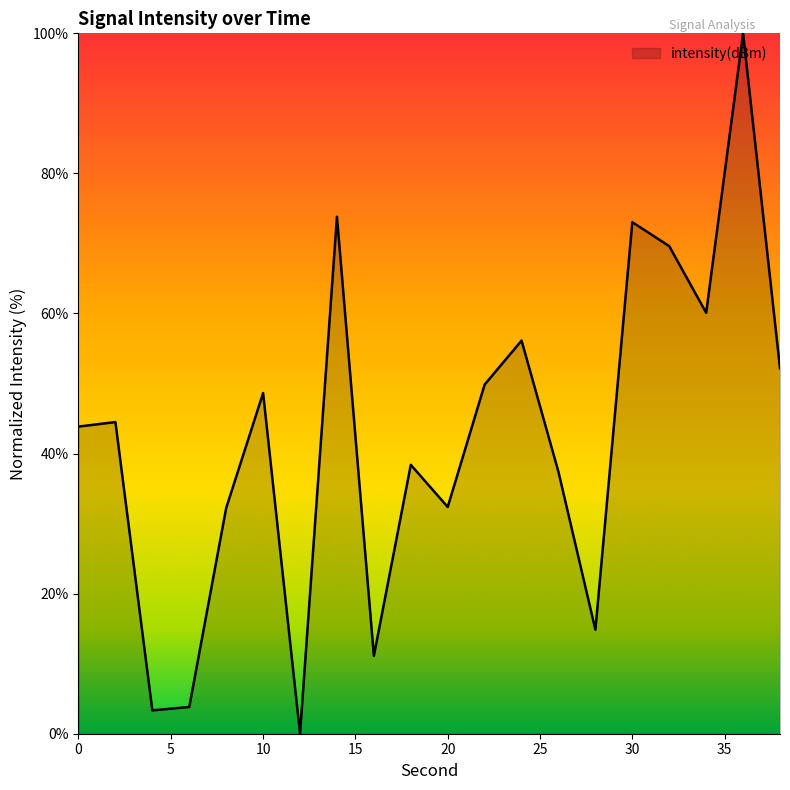

What is the maximum value shown in the chart?

100.0